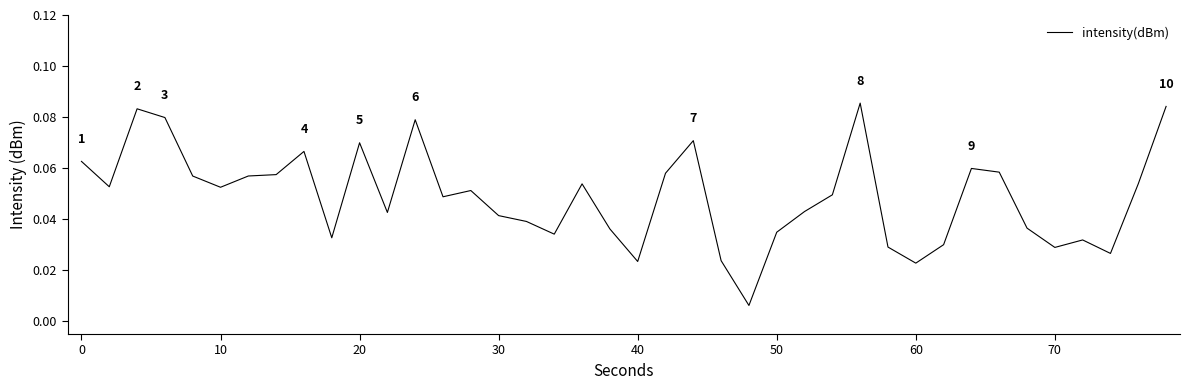

What is the maximum value shown in the chart?

0.1